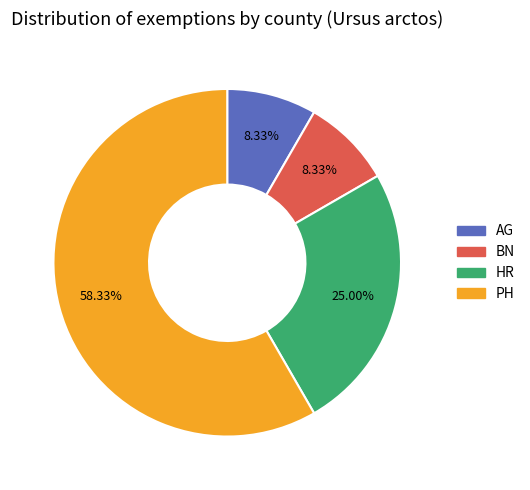

What is the largest slice in the pie chart?

PH